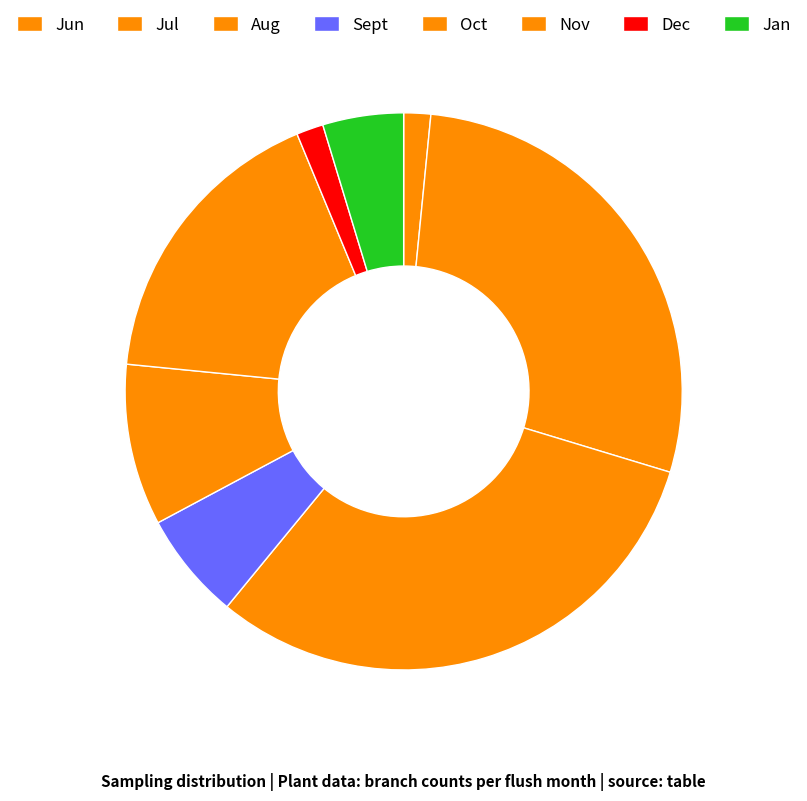

How many slices are in this pie chart?

8